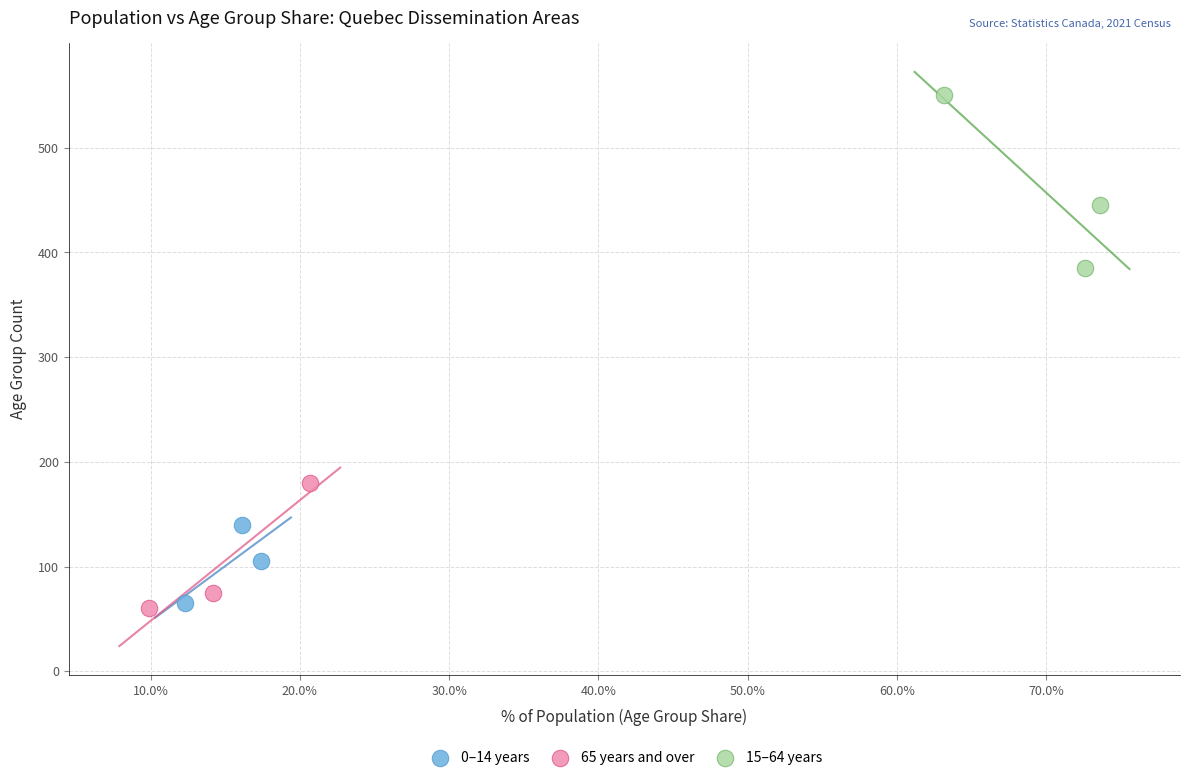

Which series contains the highest Y value?

15–64 years